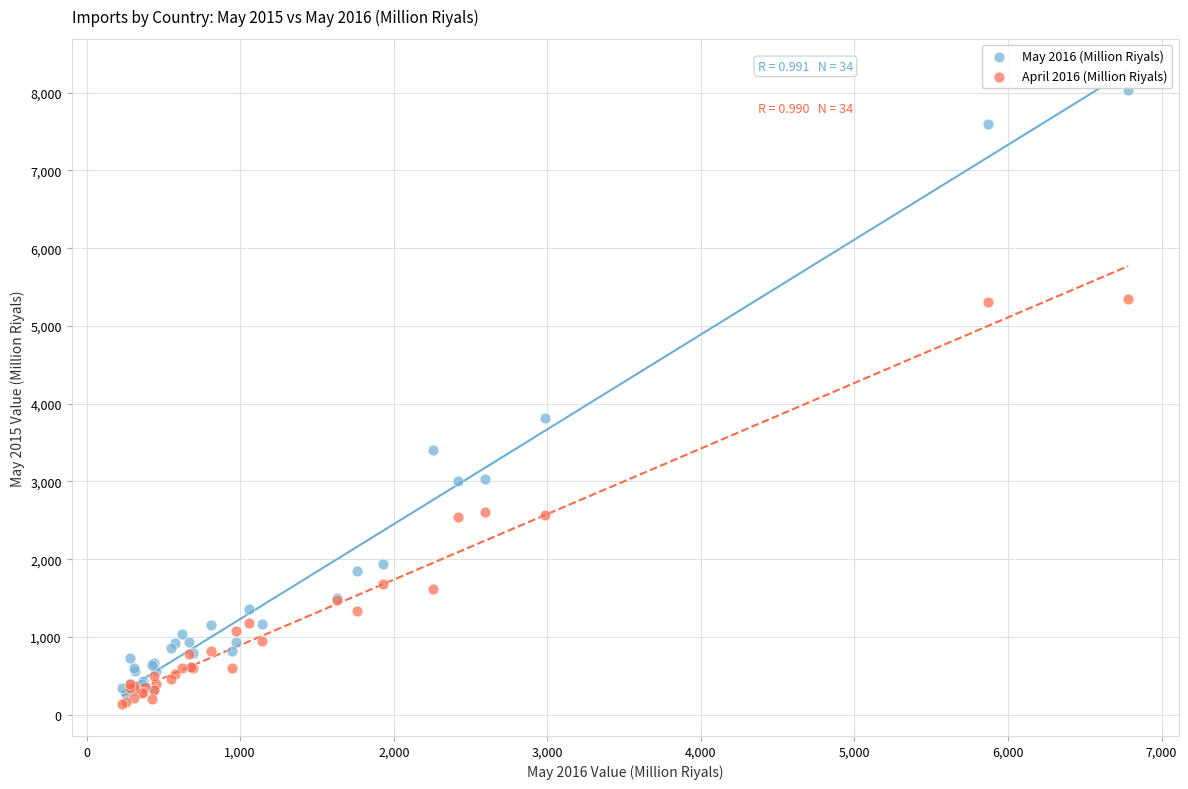

What are all the series names shown in the legend?

May 2016 (Million Riyals), April 2016 (Million Riyals)